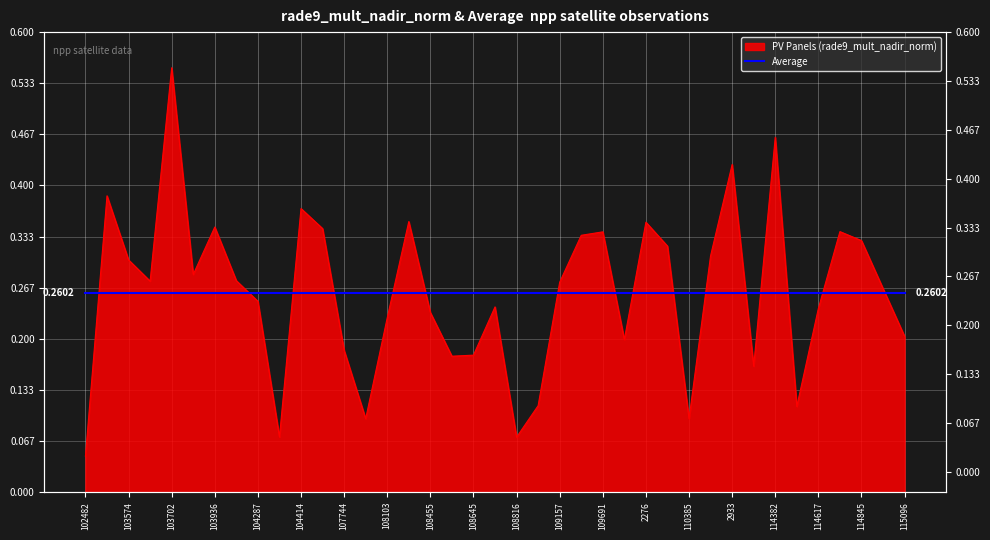

Which category has the highest value across all series?

103702